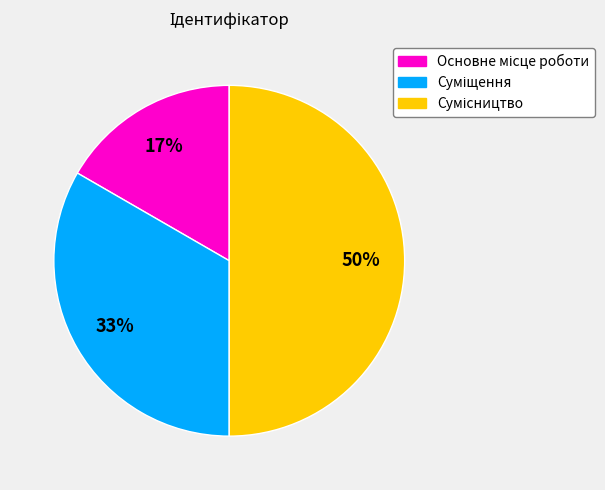

To the nearest percent, what is the average slice percentage?

33%